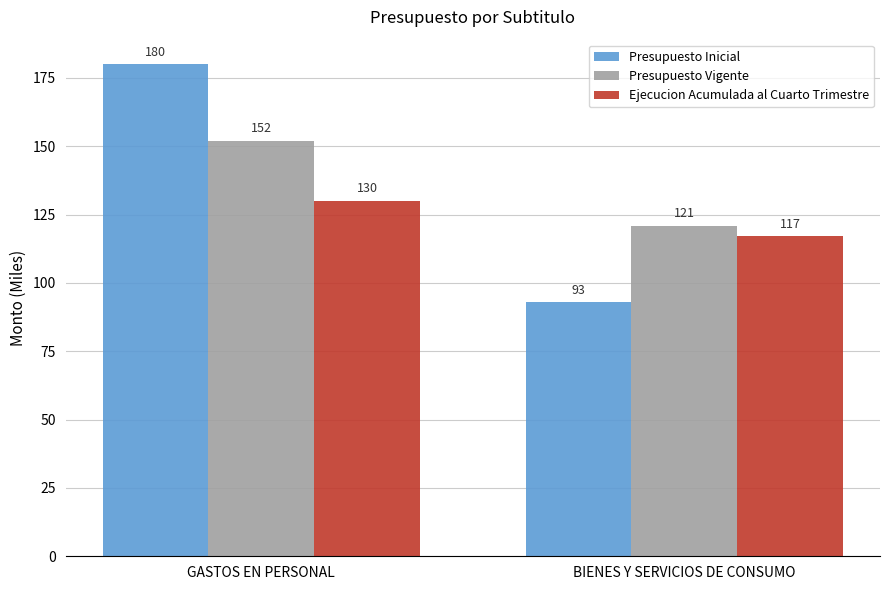

What is the label of the 2nd bar from the right?

GASTOS EN PERSONAL